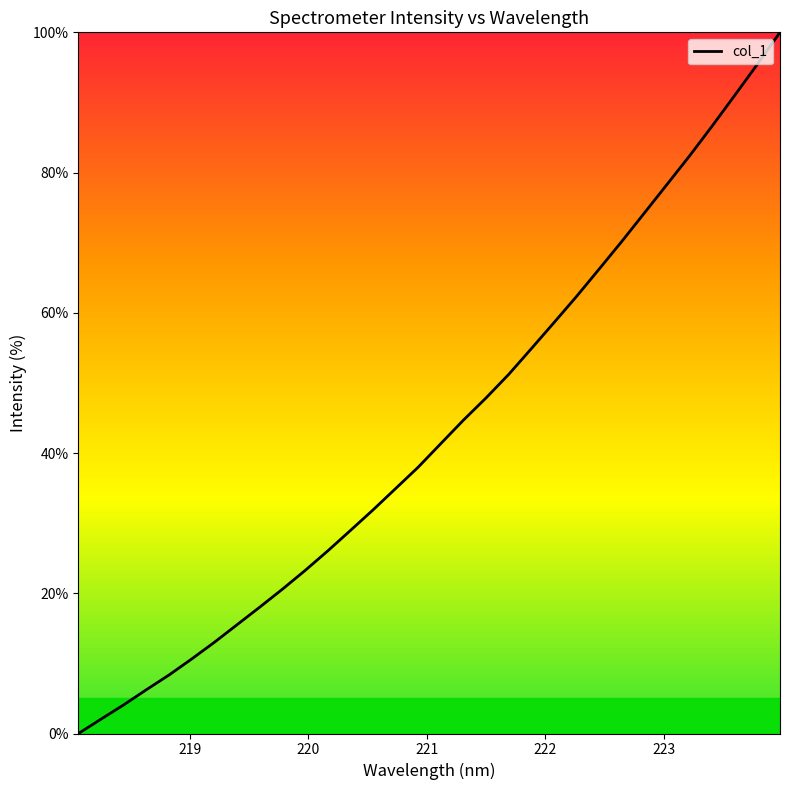

Reading left to right, extract all data points from this chart.

0.0	2.1	4.1	6.3	8.4	10.6	13.0	15.5	18.0	20.6	23.2	26.0	28.9	31.9	34.9	38.0	41.3	44.7	47.9	51.2	54.9	58.6	62.3	66.2	70.2	74.2	78.3	82.4	86.6	91.0	95.5	100.0